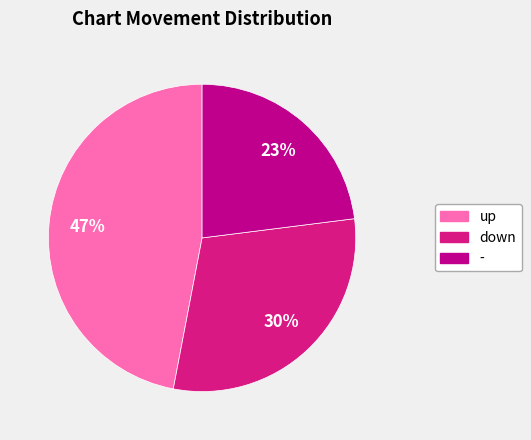

Is down the majority of the pie?

No